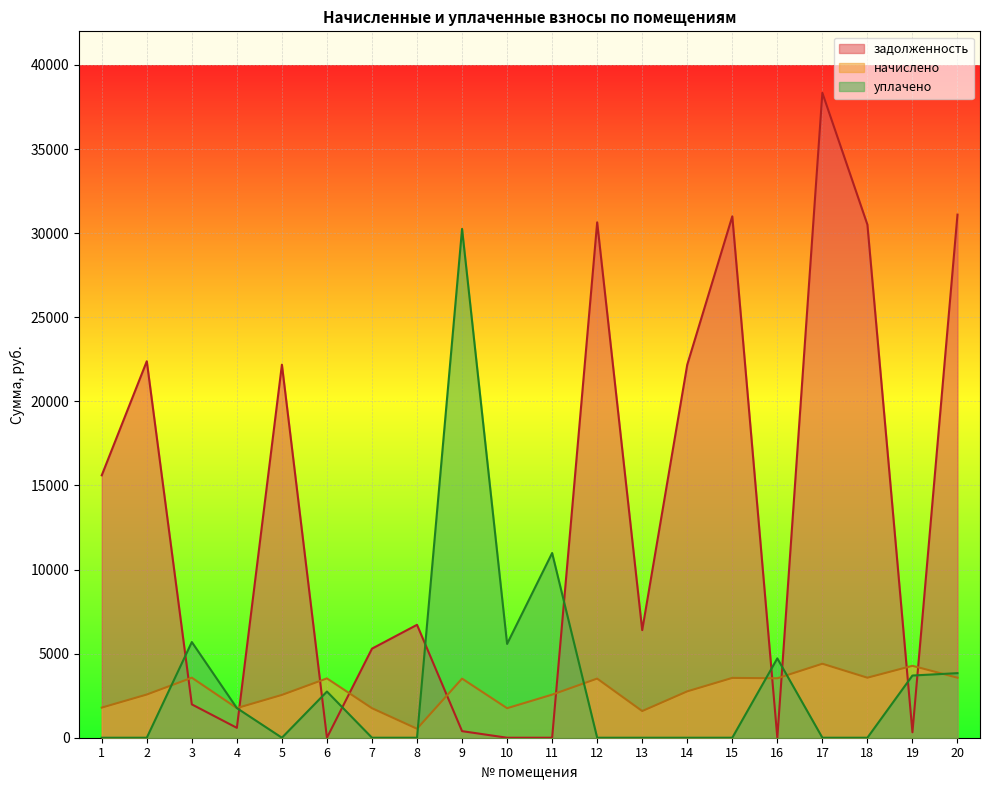

What value does the начислено series have at 12?

3515.8